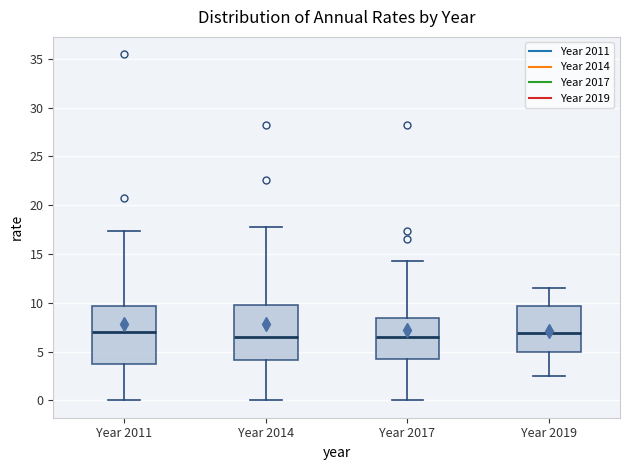

Reading left to right, transcribe this box plot: for each box, give where its median line is, the range the box spans, and where its two whiskers end, as read against the y-axis. The values are not printed on the chart, so give them approximately, as read against the axis.

Year 2011: median 7.0, box 3.5 to 9.5, whiskers 0.0 to 17.5
Year 2014: median 6.5, box 4.0 to 10.0, whiskers 0.0 to 17.5
Year 2017: median 6.5, box 4.0 to 8.5, whiskers 0.0 to 14.5
Year 2019: median 7.0, box 5.0 to 9.5, whiskers 2.5 to 11.5